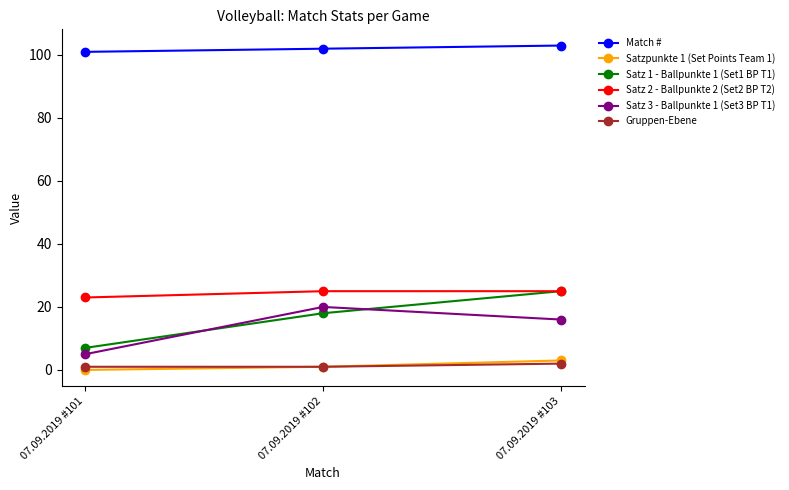

At which label does Match # reach its minimum?

07.09.2019 #101